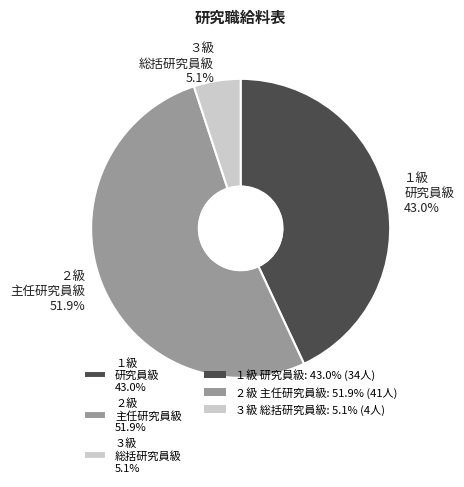

Count the number of slices in the pie.

3